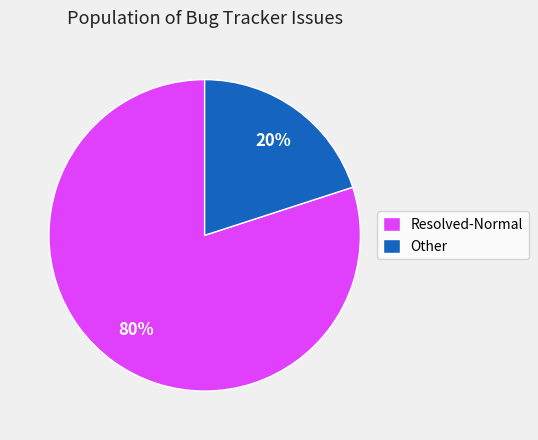

To the nearest percent, what portion does Other represent?

20%